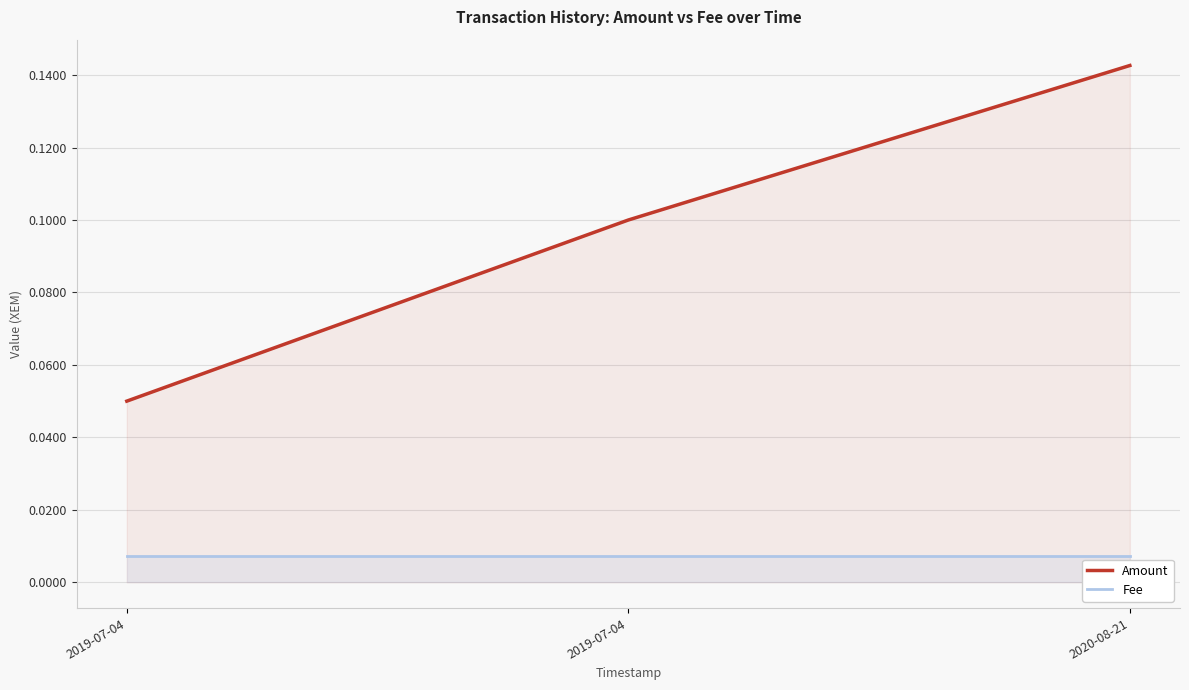

Count the number of categories in the chart.

3